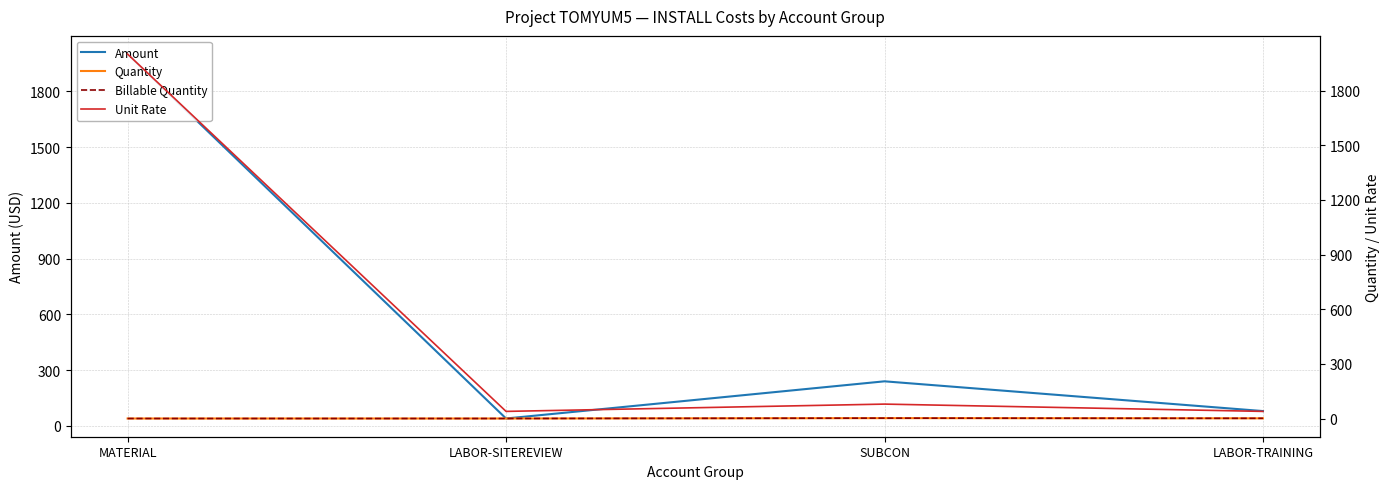

How many lines are shown in the chart?

4